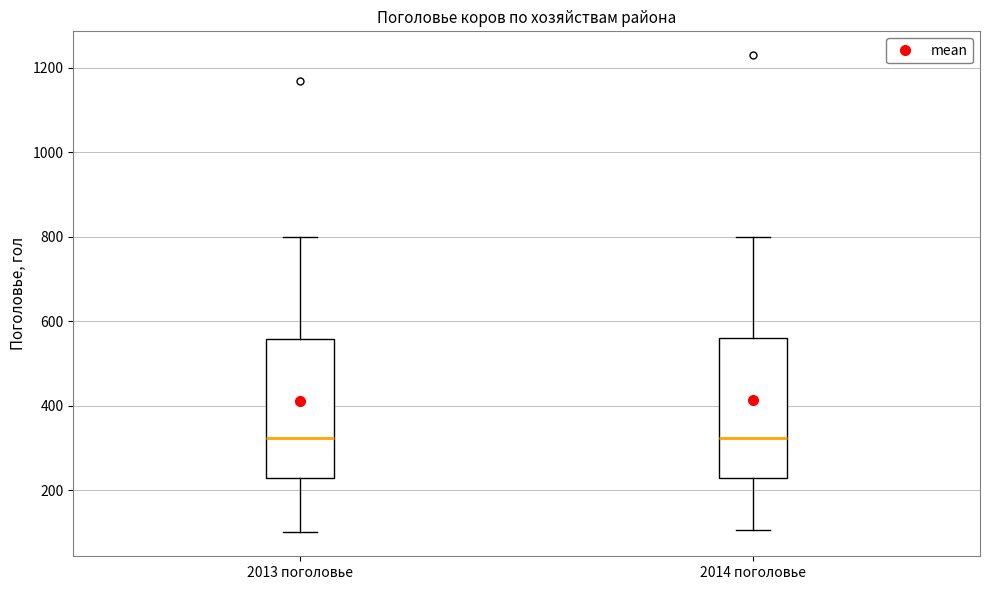

Reading left to right, transcribe this box plot: for each box, give where its median line is, the range the box spans, and where its two whiskers end, as read against the y-axis. The values are not printed on the chart, so give them approximately, as read against the axis.

2013 поголовье: median 320, box 220 to 560, whiskers 100 to 800
2014 поголовье: median 320, box 220 to 560, whiskers 100 to 800